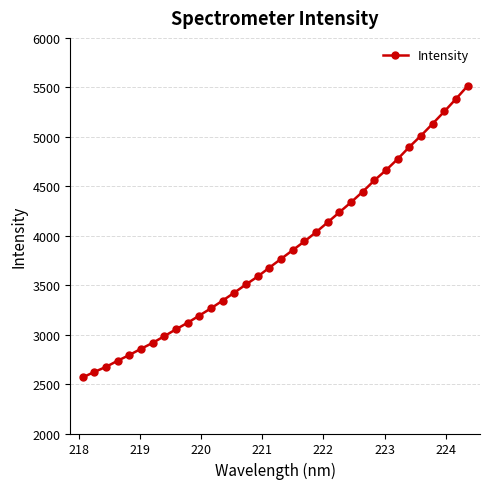

What is the difference between the maximum and second lowest values?

2894.4